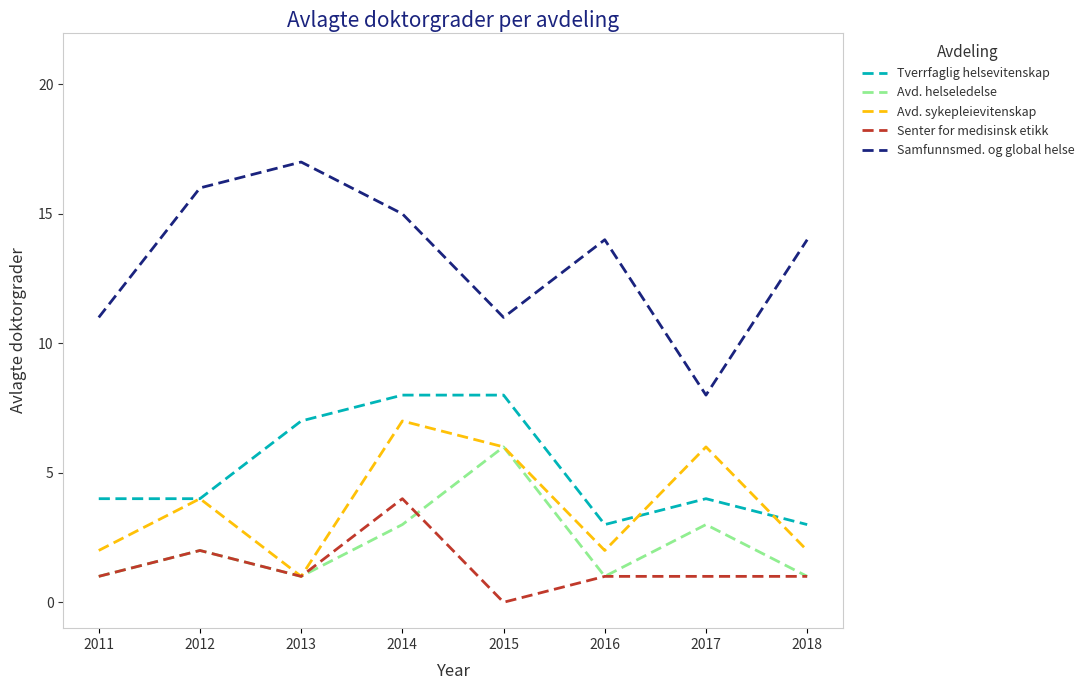

Rank the series by their maximum value, from highest to lowest.

Samfunnsmed. og global helse, Tverrfaglig helsevitenskap, Avd. sykepleievitenskap, Avd. helseledelse, Senter for medisinsk etikk